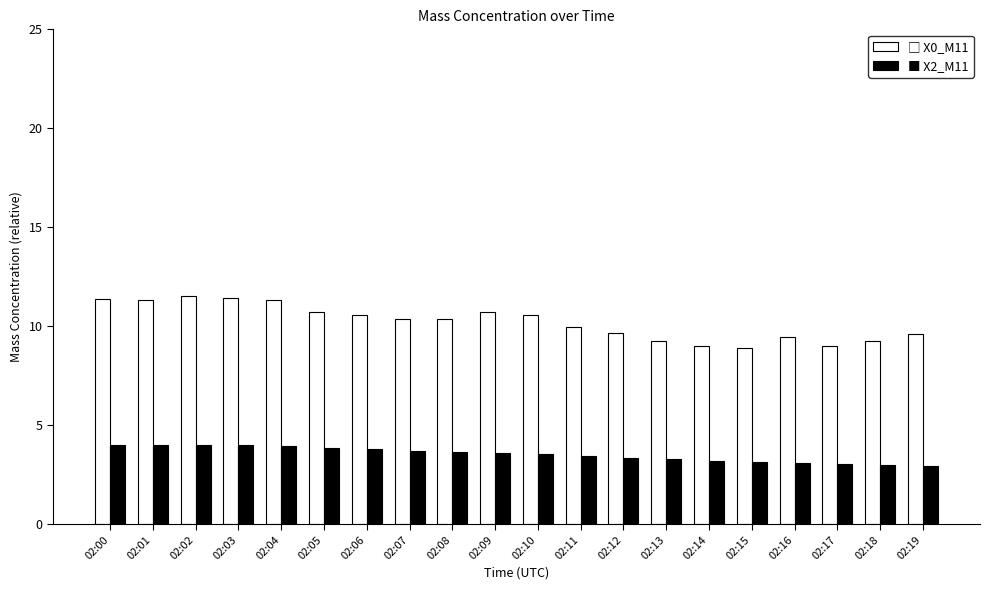

What is the difference between the highest and lowest values at 02:13?

6.0